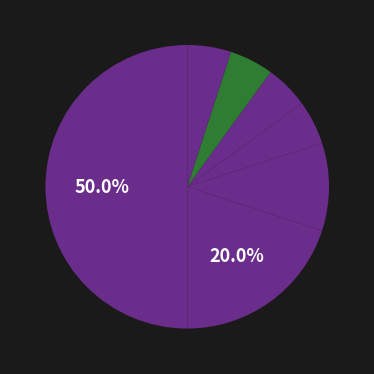

What percentage is the تحقیقات علوم چوب و کاغذ ایران slice, to the nearest percent?

50%